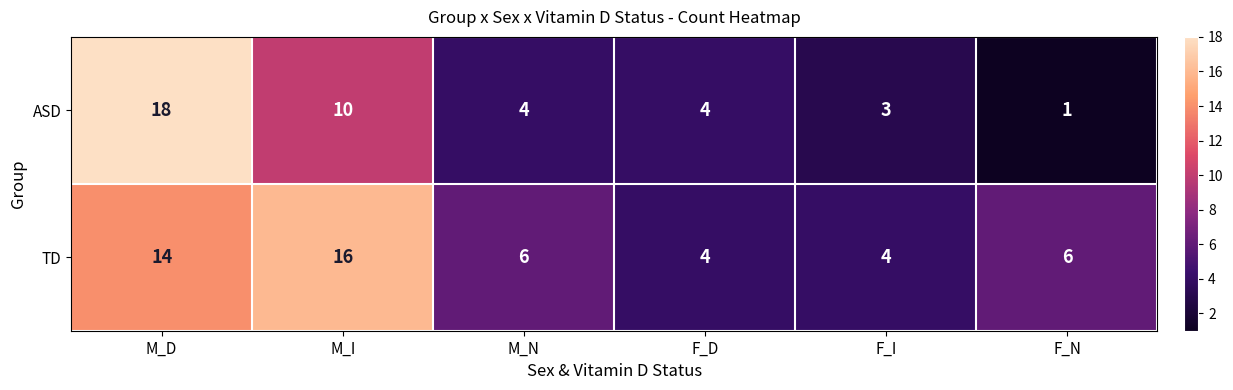

Reading left to right, extract all data points from this chart.

ASD: 18	10	4	4	3	1
TD: 14	16	6	4	4	6